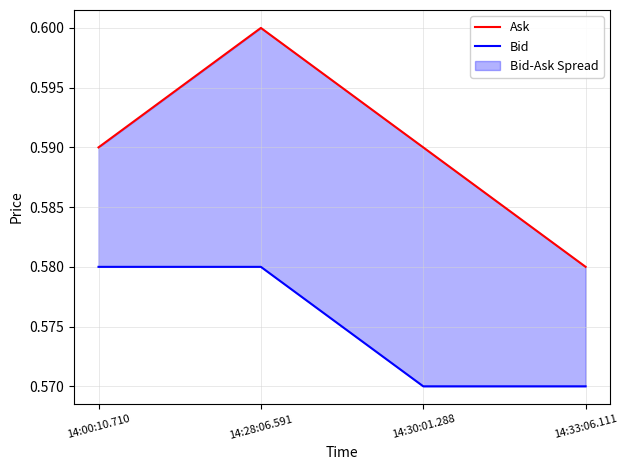

What is the greatest value displayed?

0.6